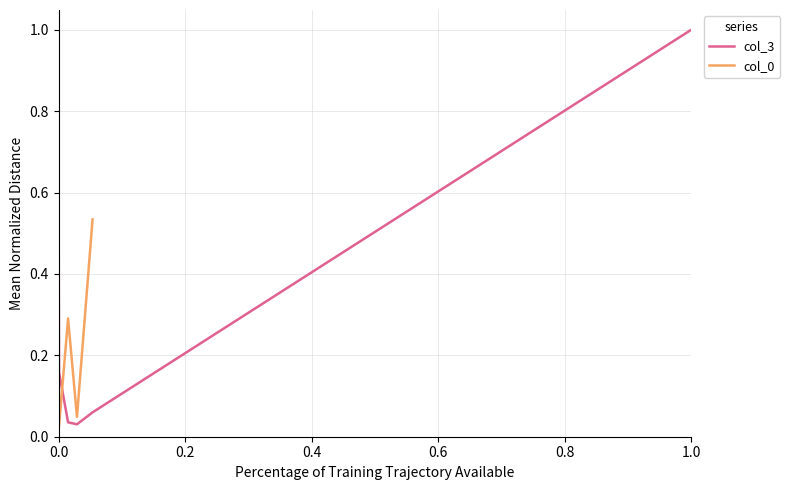

Does the chart have visible grid lines?

Yes